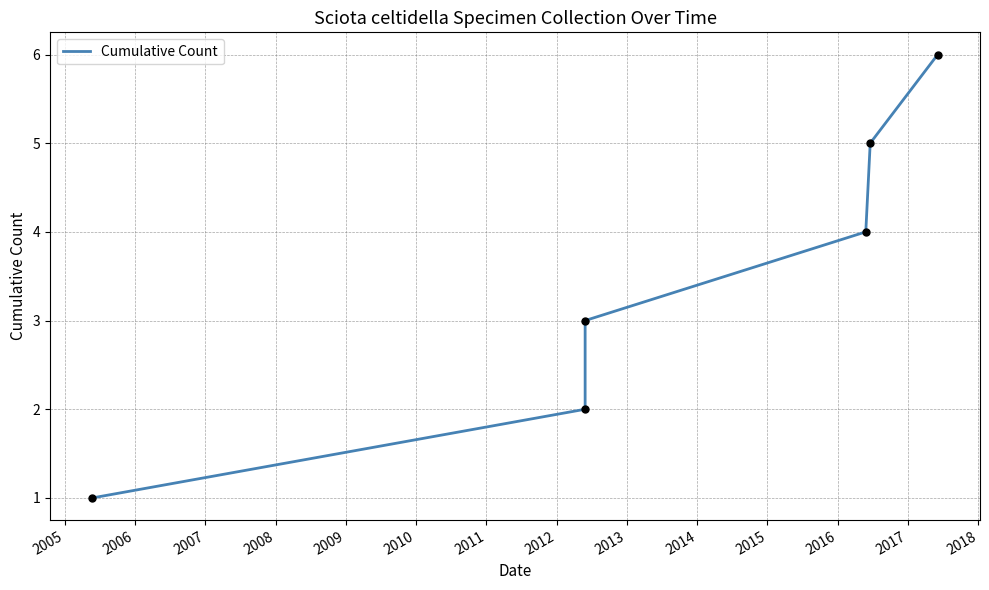

What is the sum of all values?

21